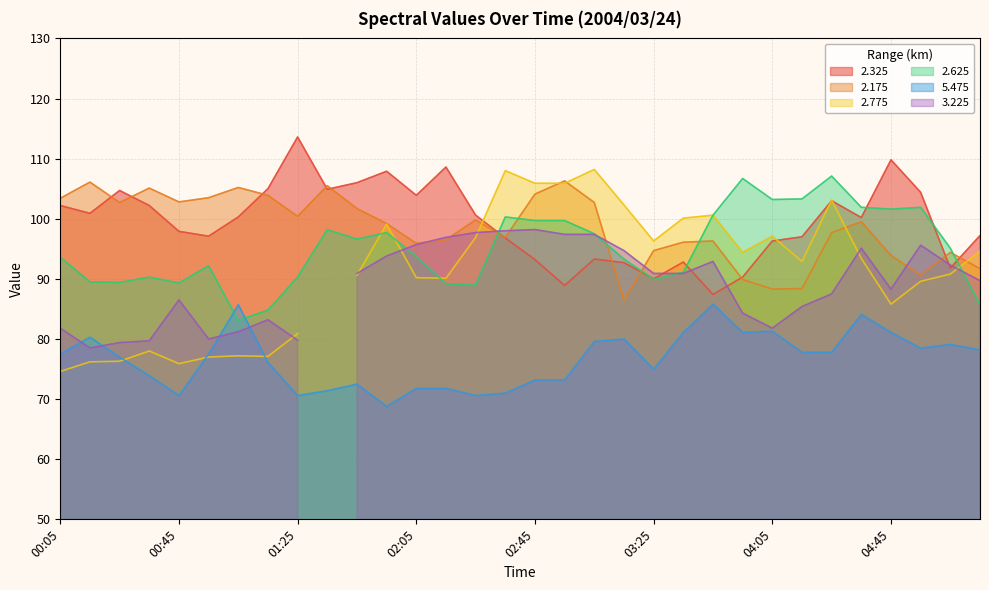

At how many categories does at least one series exceed 92?

32